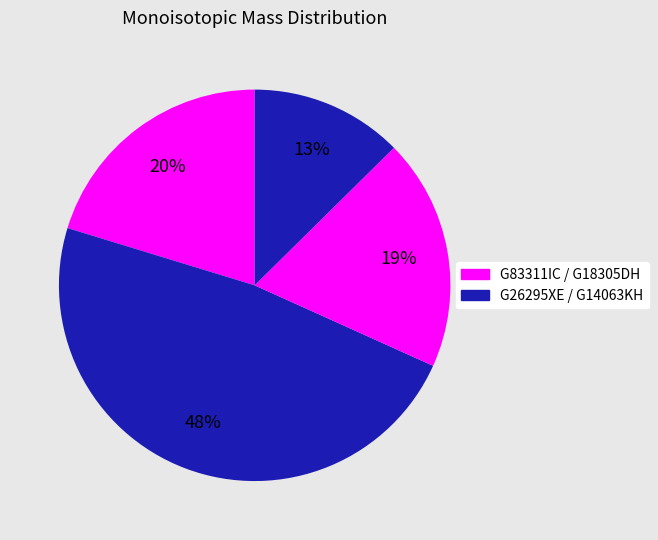

Is there a majority slice in this chart?

No